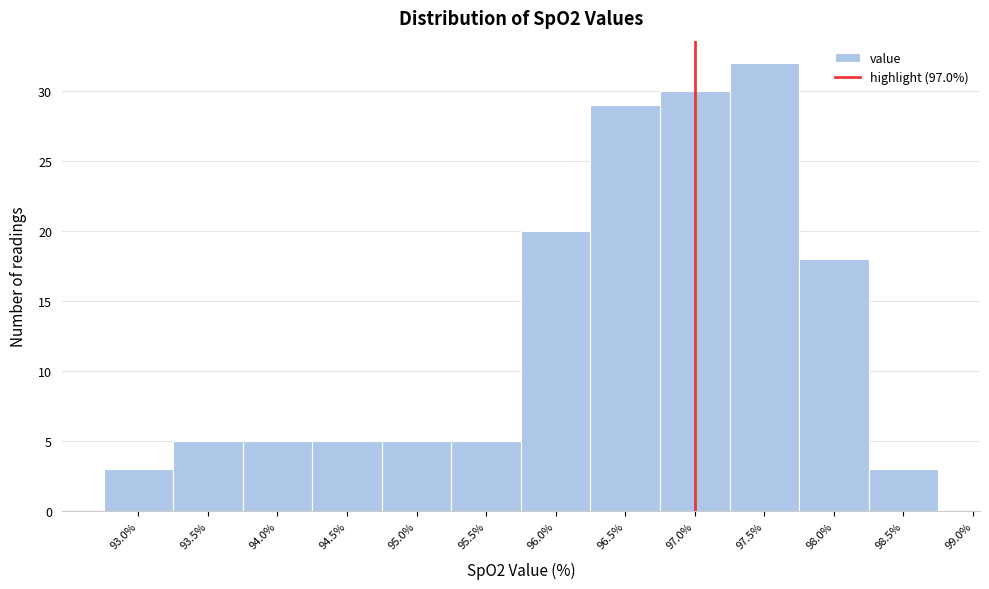

Reading left to right, transcribe this chart: for each bar, give the range it covers on the x-axis and its height. The values are not printed on the chart, so give them approximately, as read against the axis.

92.75 to 93.25: 3
93.25 to 93.75: 5
93.75 to 94.25: 5
94.25 to 94.75: 5
94.75 to 95.25: 5
95.25 to 95.75: 5
95.75 to 96.25: 20
96.25 to 96.75: 29
96.75 to 97.25: 30
97.25 to 97.75: 32
97.75 to 98.25: 18
98.25 to 98.75: 3